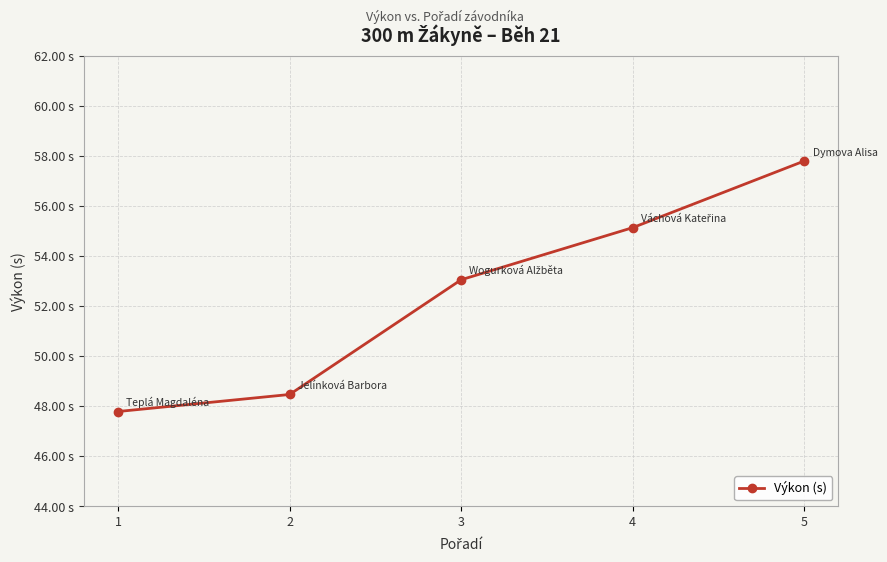

Is this an area chart (filled region under the line)?

No